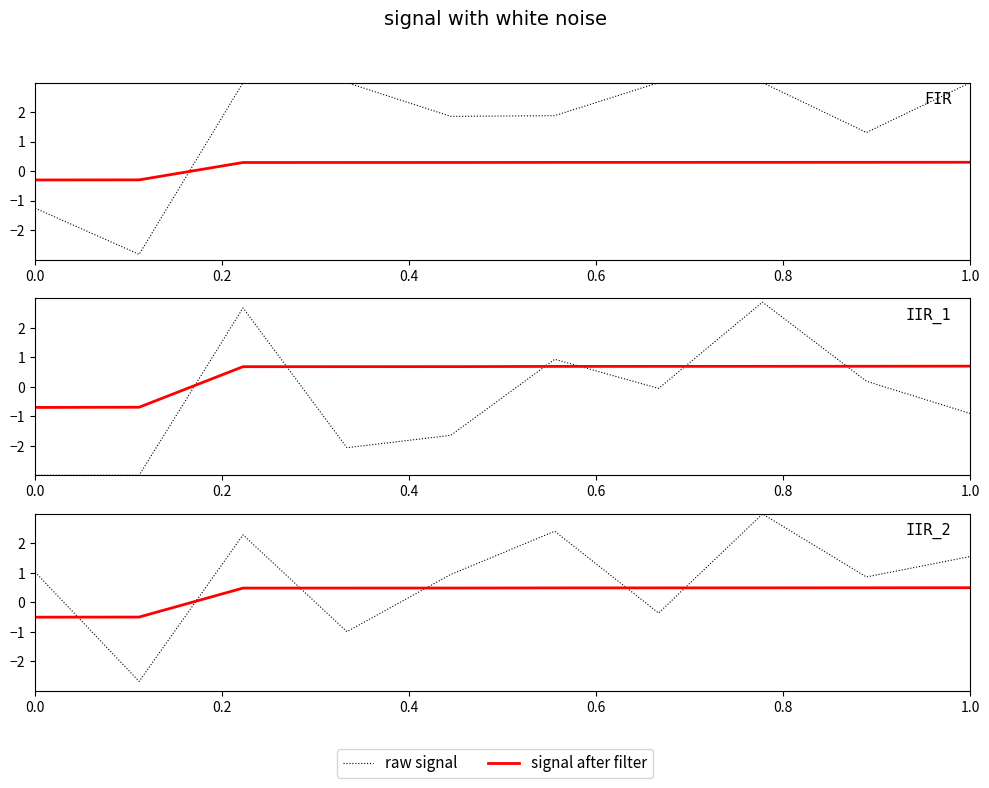

How many lines are shown in the chart?

2